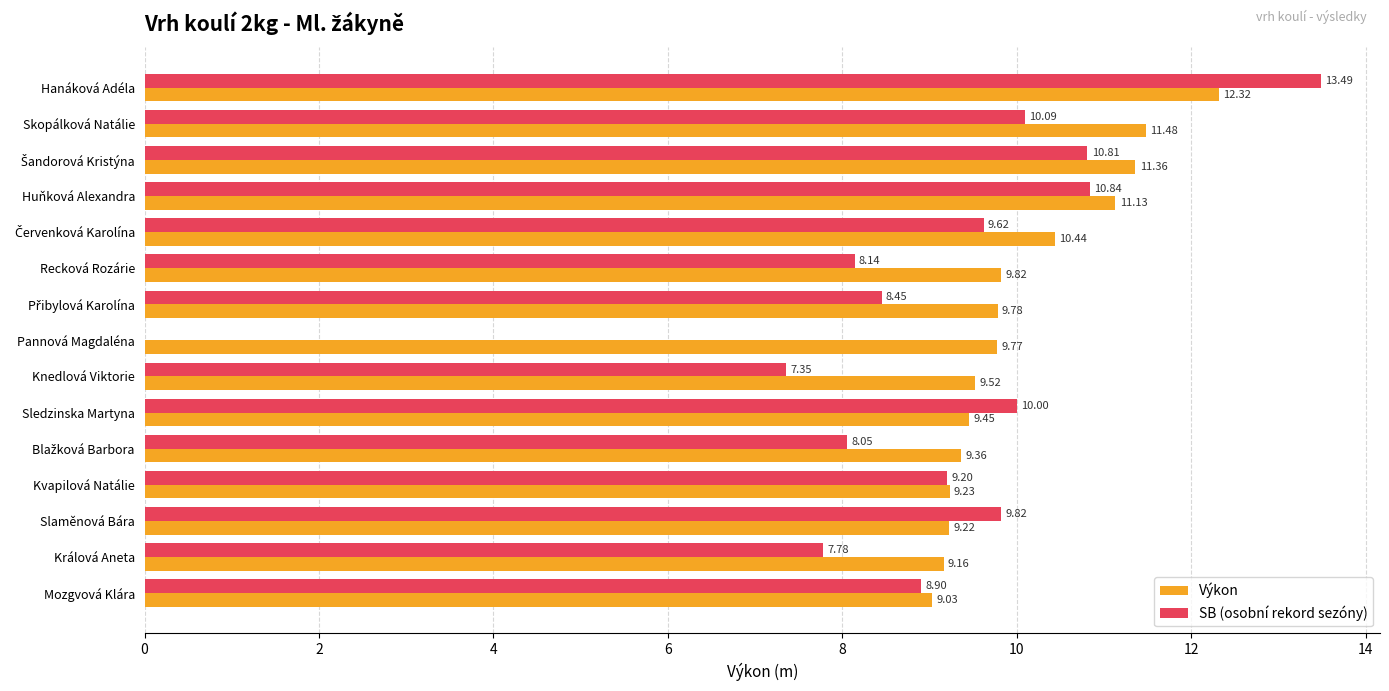

Which series has the largest total across all categories?

Výkon